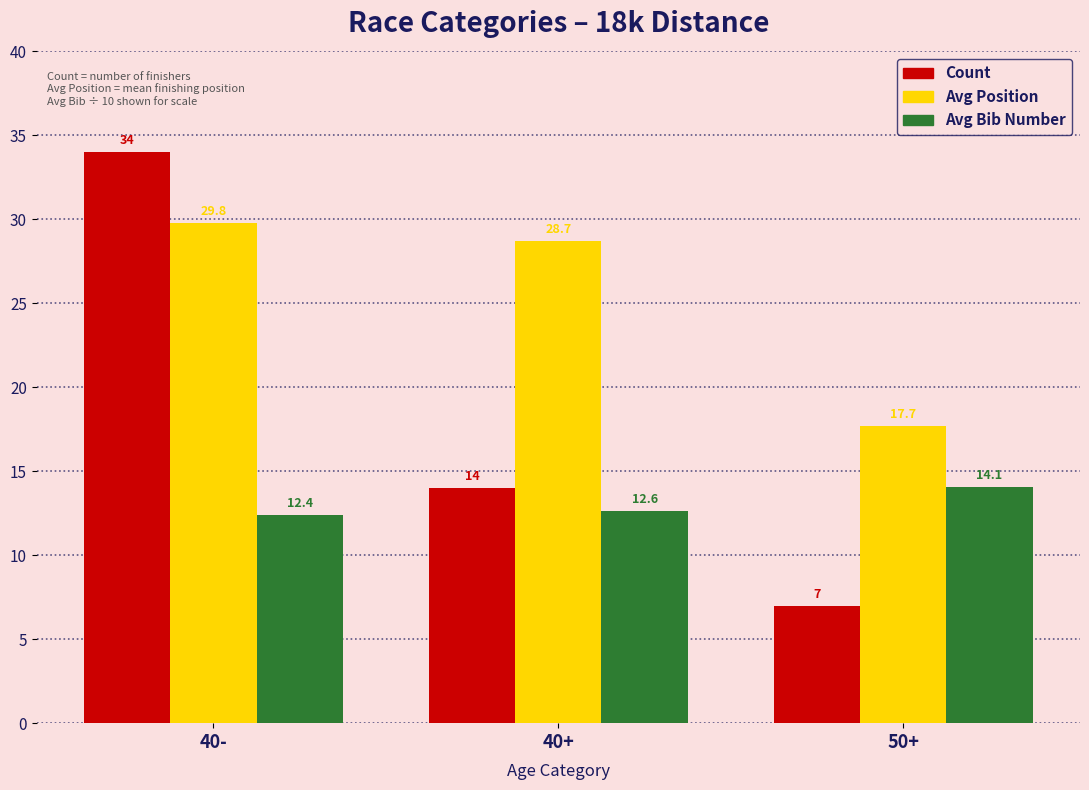

What position from the right is 40-?

3